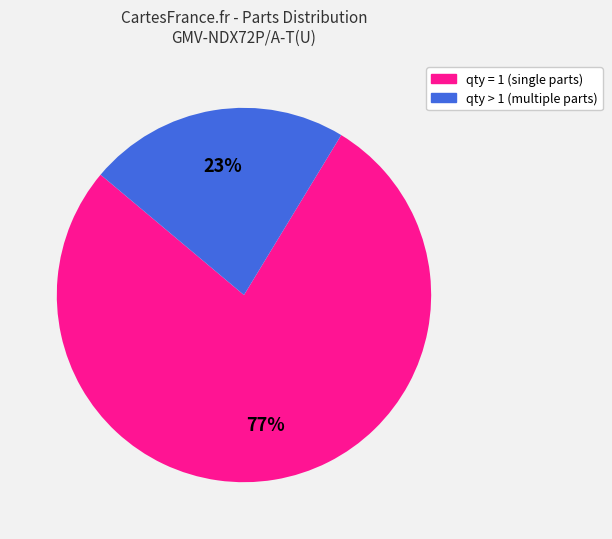

To the nearest percent, what is the average slice percentage?

50%